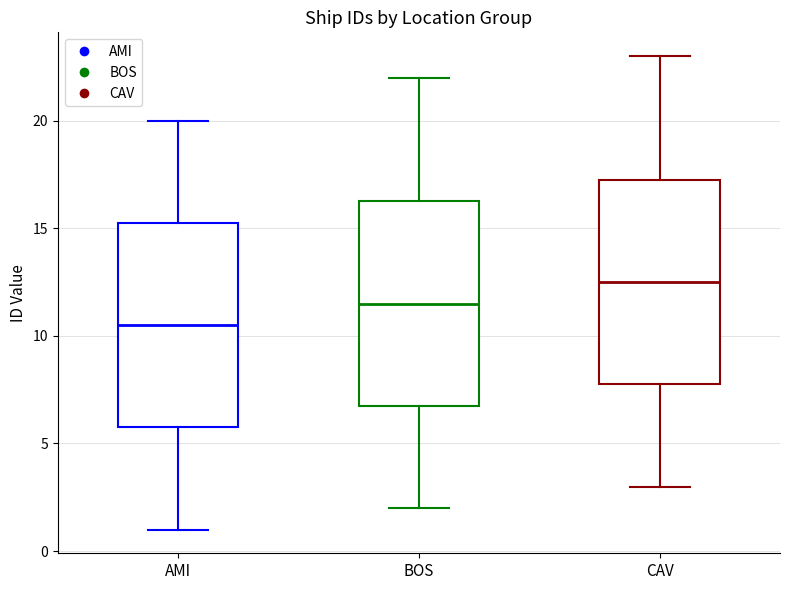

Reading left to right, transcribe this box plot: for each box, give where its median line is, the range the box spans, and where its two whiskers end, as read against the y-axis. The values are not printed on the chart, so give them approximately, as read against the axis.

AMI: median 10.5, box 6.0 to 15.5, whiskers 1.0 to 20.0
BOS: median 11.5, box 7.0 to 16.5, whiskers 2.0 to 22.0
CAV: median 12.5, box 8.0 to 17.5, whiskers 3.0 to 23.0